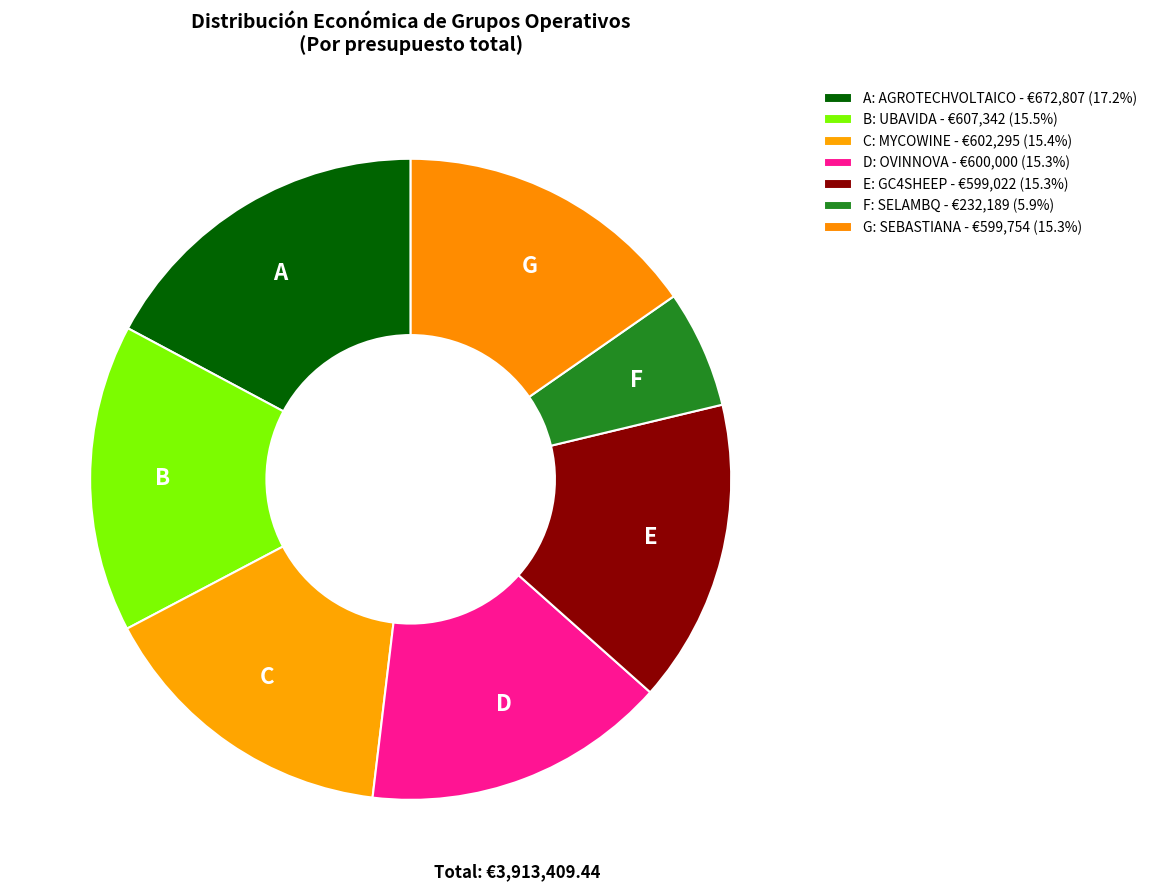

Is there any slice that represents more than half of the pie?

No